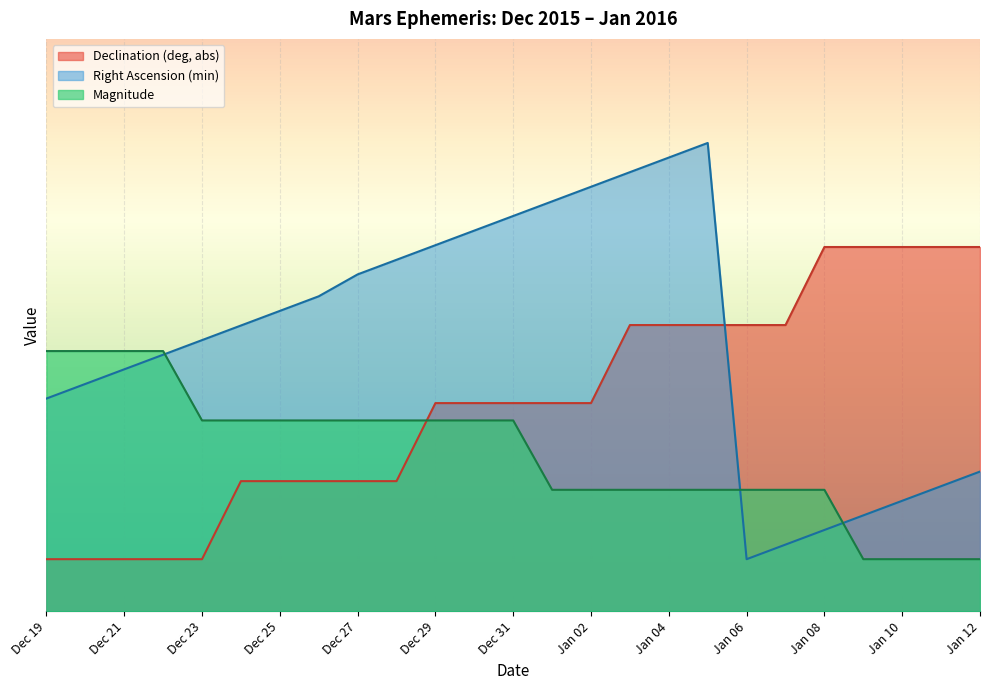

Reading left to right, list all the values displayed in this chart.

Right Ascension (min): 4.1	4.4	4.6	4.9	5.2	5.5	5.8	6.1	6.5	6.8	7.0	7.3	7.6	7.9	8.2	8.4	8.7	9.0	1.0	1.3	1.6	1.8	2.1	2.4	2.7
Declination (deg, abs): 1.0	1.0	1.0	1.0	1.0	2.5	2.5	2.5	2.5	2.5	4.0	4.0	4.0	4.0	4.0	5.5	5.5	5.5	5.5	5.5	7.0	7.0	7.0	7.0	7.0
Magnitude: 5.0	5.0	5.0	5.0	3.7	3.7	3.7	3.7	3.7	3.7	3.7	3.7	3.7	2.3	2.3	2.3	2.3	2.3	2.3	2.3	2.3	1.0	1.0	1.0	1.0